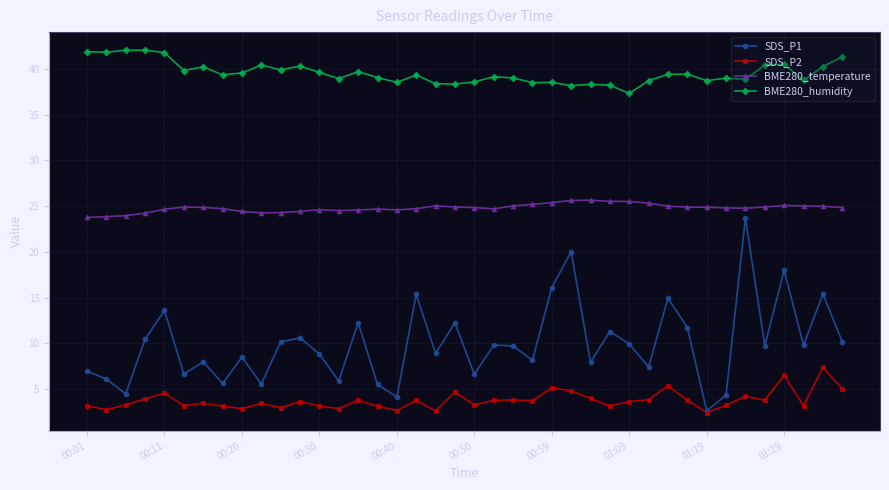

True or false: SDS_P1 has more than 2 interior local peaks.

True